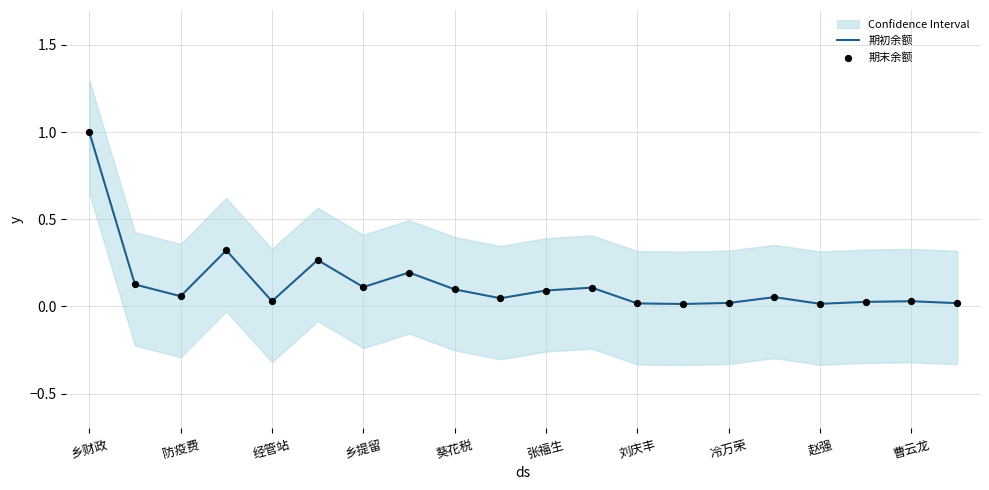

At which category is the sum across all series the highest?

乡财政